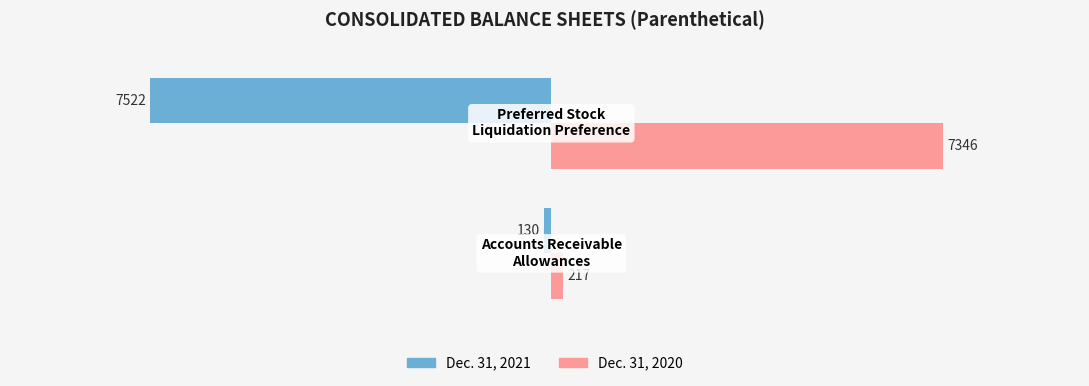

Which series has the largest range (max minus min)?

Dec. 31, 2021